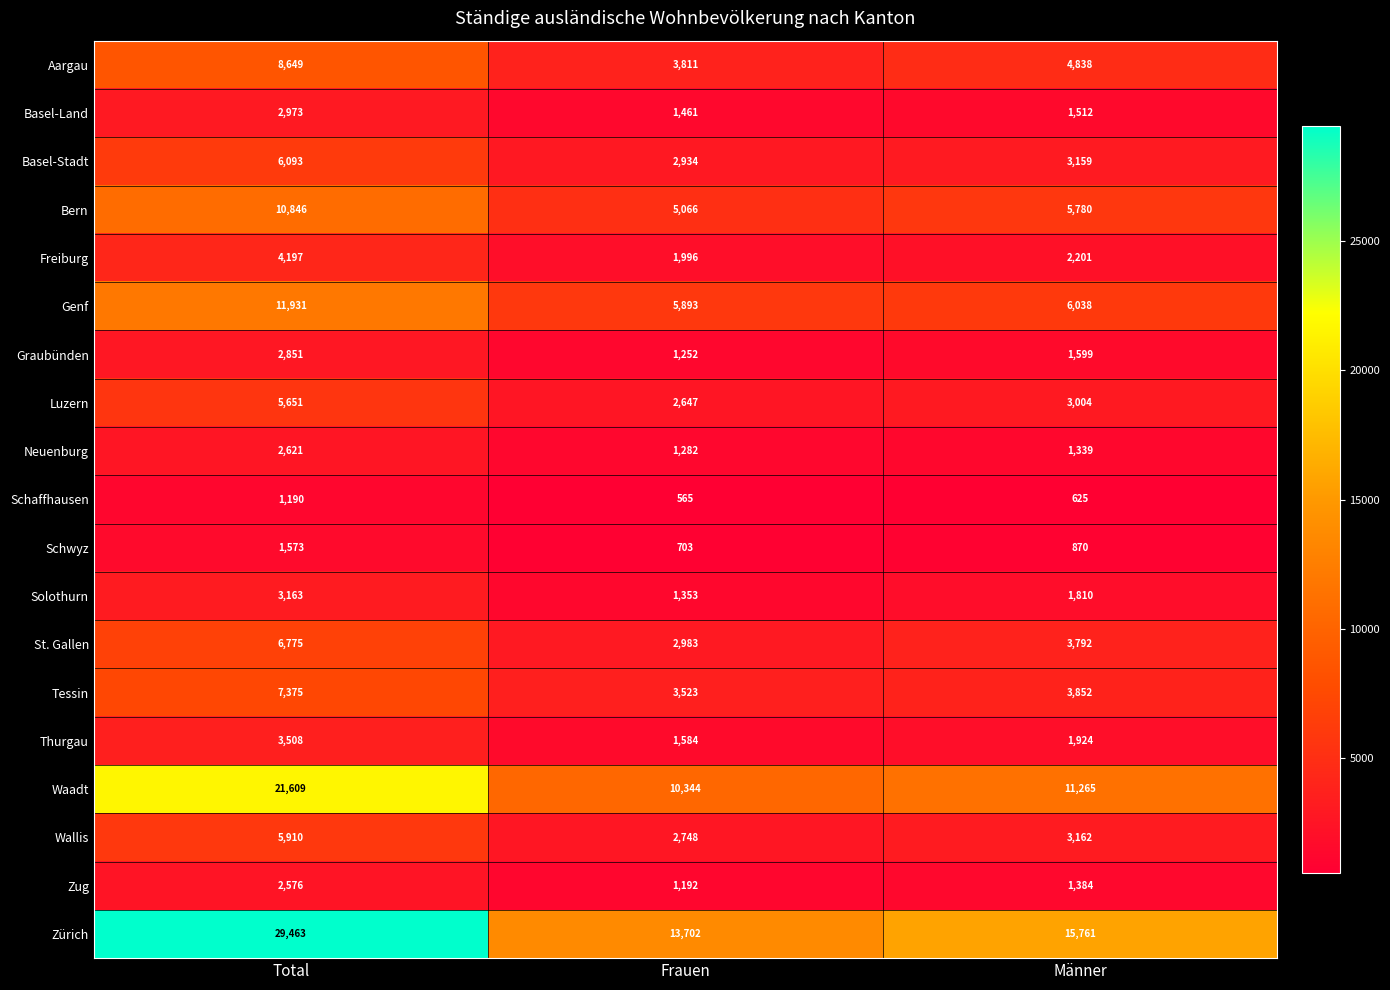

Is it true that Wallis equals 3663 at Frauen?

False